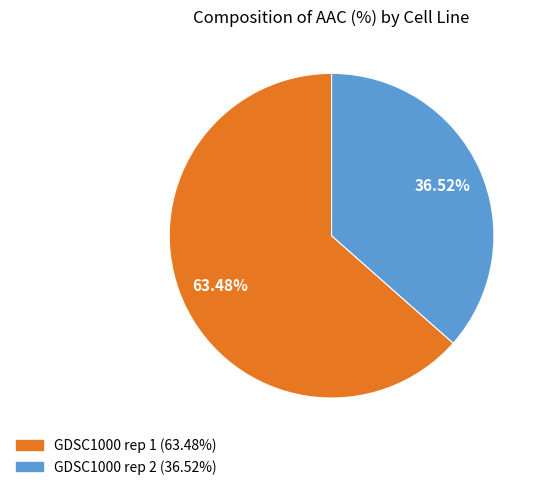

Is there any slice that represents more than half of the pie?

Yes